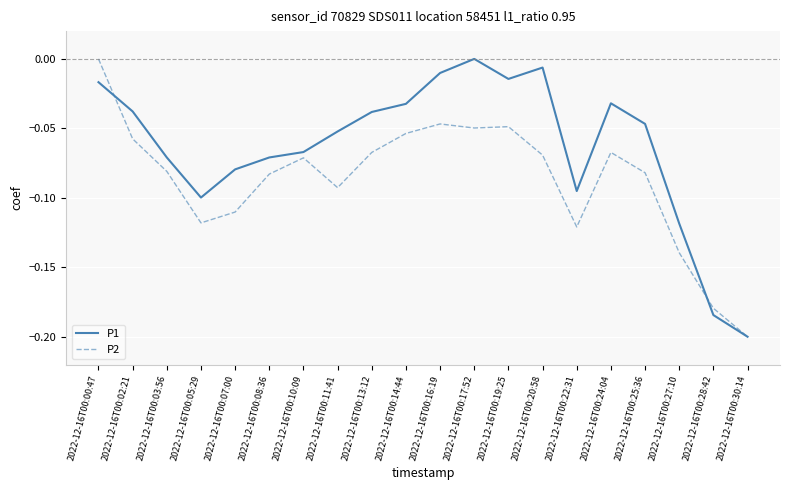

Does the chart have visible grid lines?

Yes